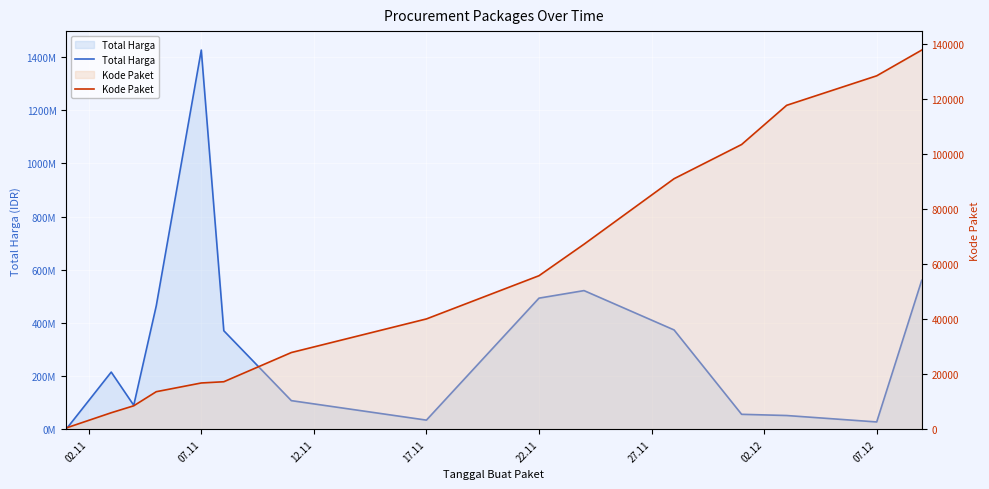

Reading right to left, list all the values displayed in this chart.

Total Harga: 559971000	27412000	51601000	56152800	373404000	521334200	493000000	34292000	107563440	370433000	1425867900	464002100	90093075	214911270	333600
Kode Paket: 137876	128516	117783	103541	91101	67279	55826	40112	27891	17272	16823	13652	8530	5997	464